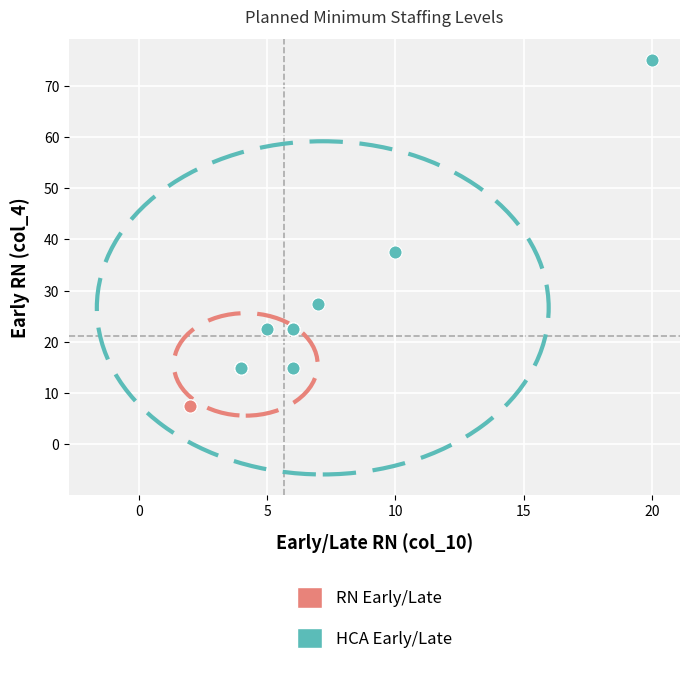

What are all the series names shown in the legend?

RN Early/Late, HCA Early/Late